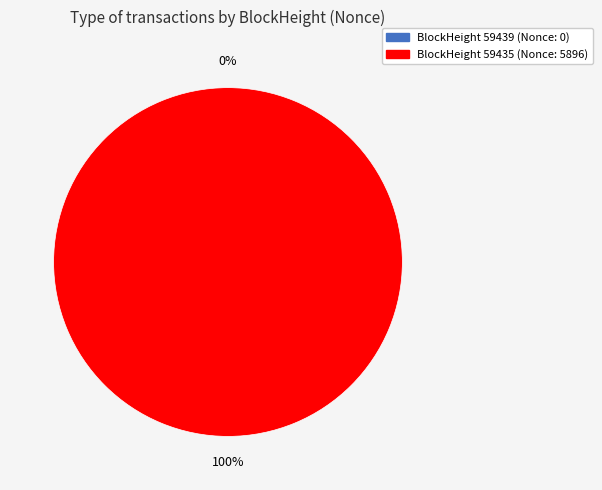

Which slice is the smallest?

59439